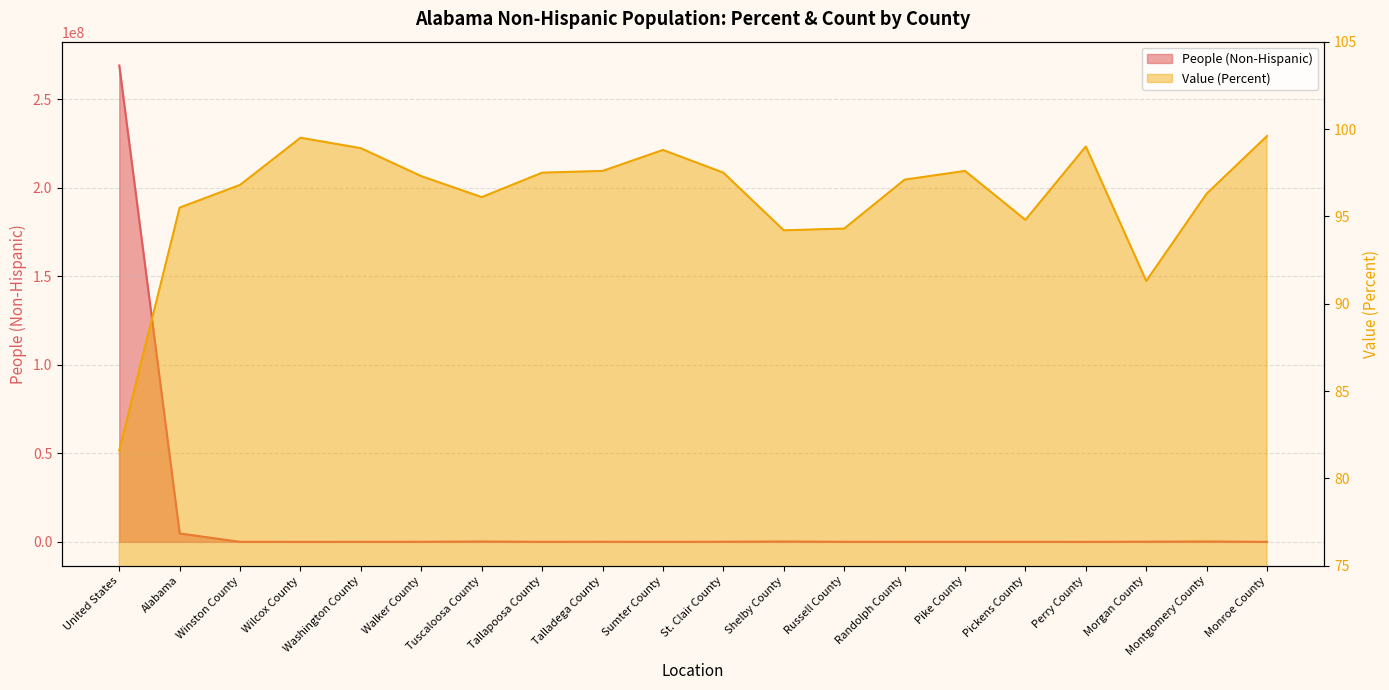

List the series in order of their peak value, lowest first.

Value (Percent), People (Non-Hispanic)